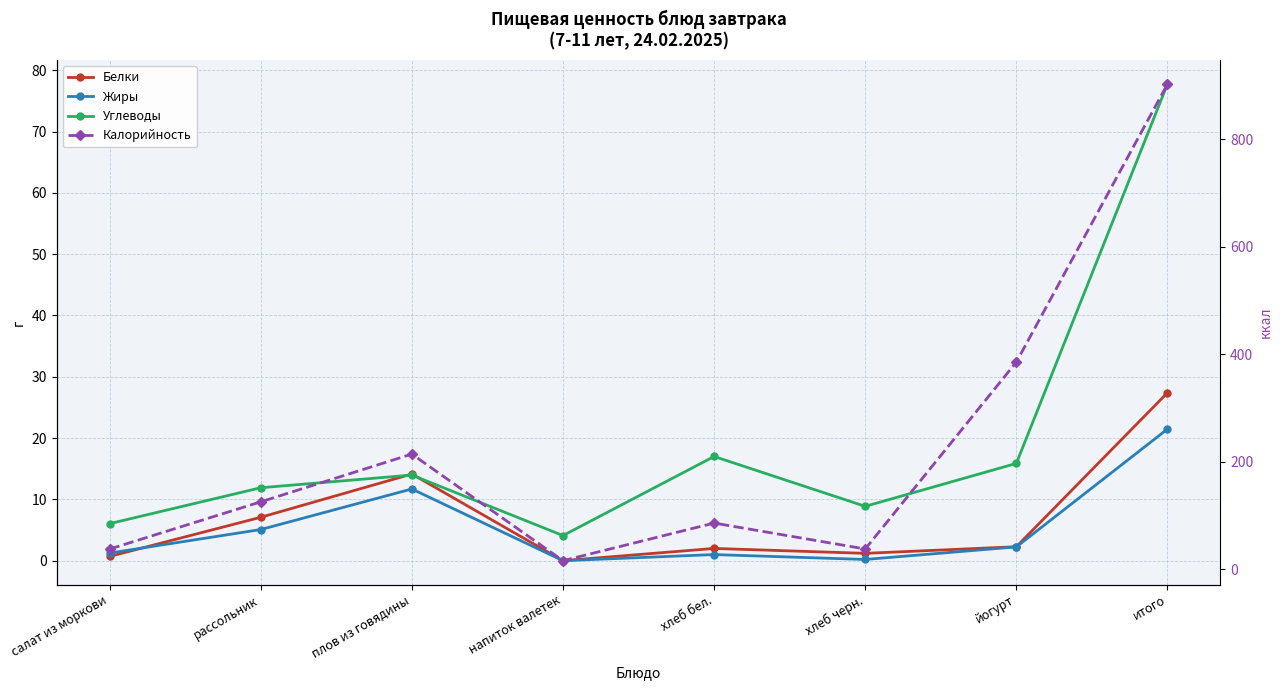

Where is the first local minimum for Калорийность?

напиток валетек